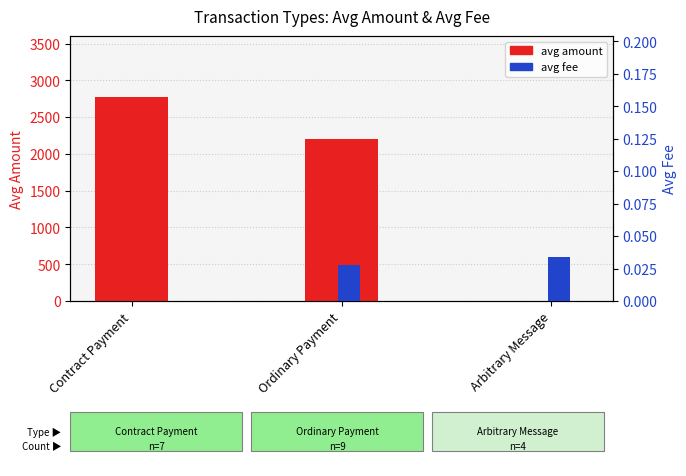

What is the difference between the avg amount values at Contract Payment and Arbitrary Message?

2770.8